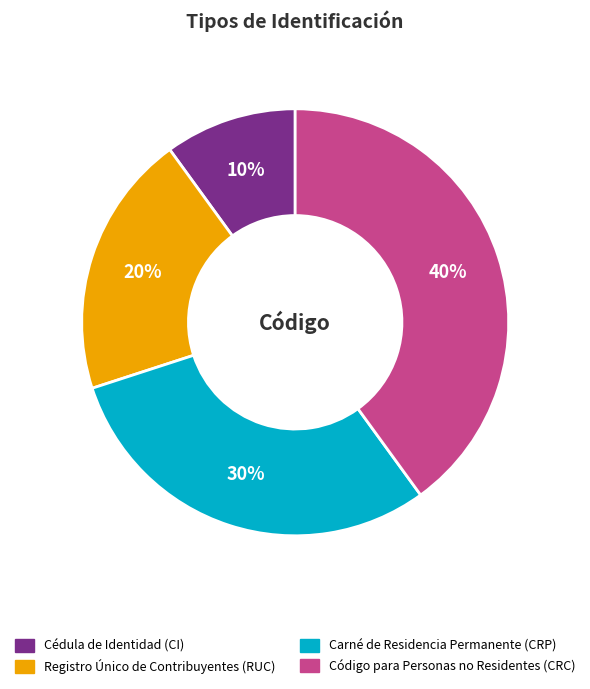

What percentage is the Registro Único de Contribuyentes (RUC) slice, to the nearest percent?

20%